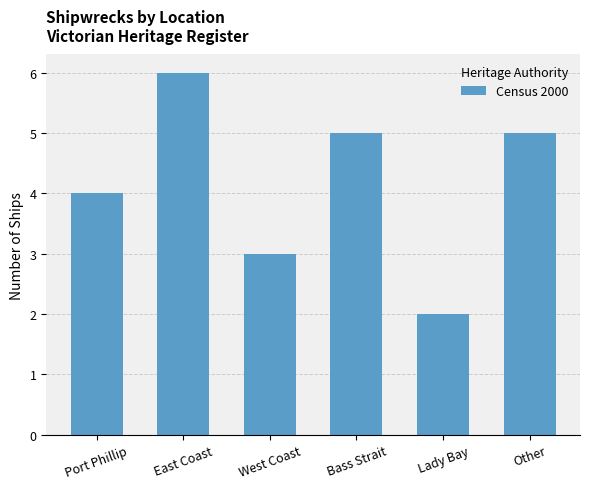

Between Port Phillip and Lady Bay, which is larger?

Port Phillip